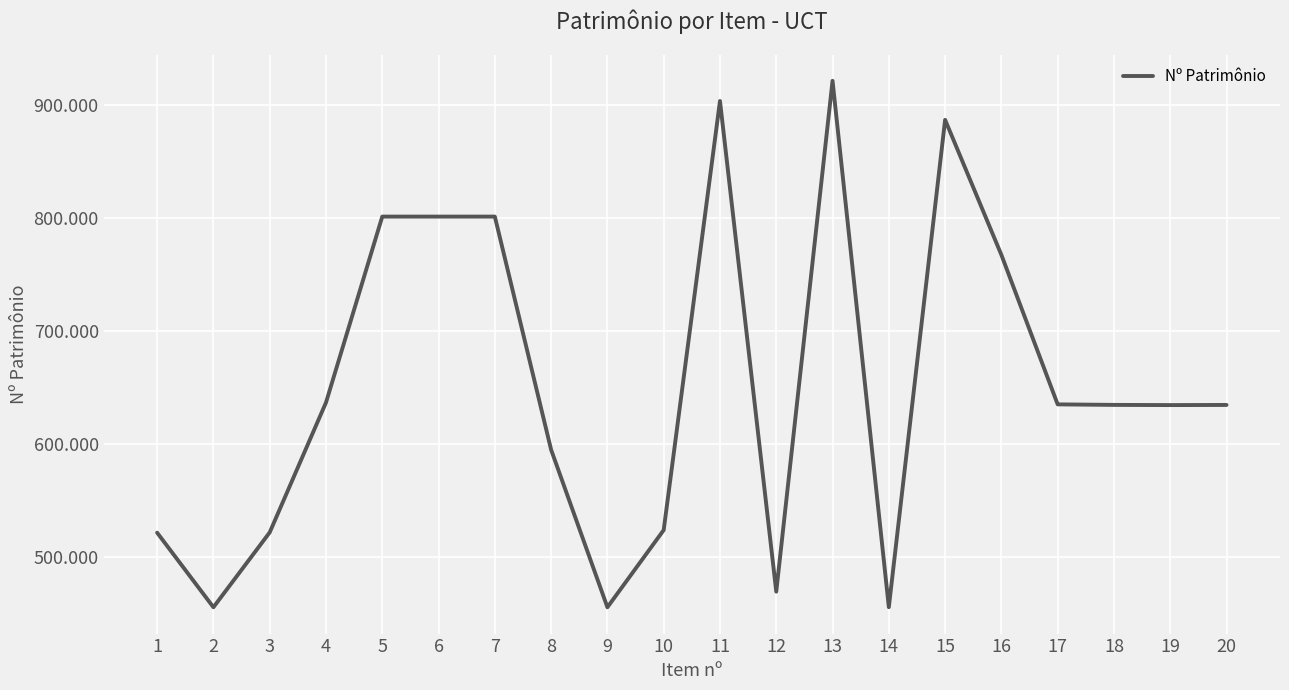

Does the chart have visible grid lines?

Yes